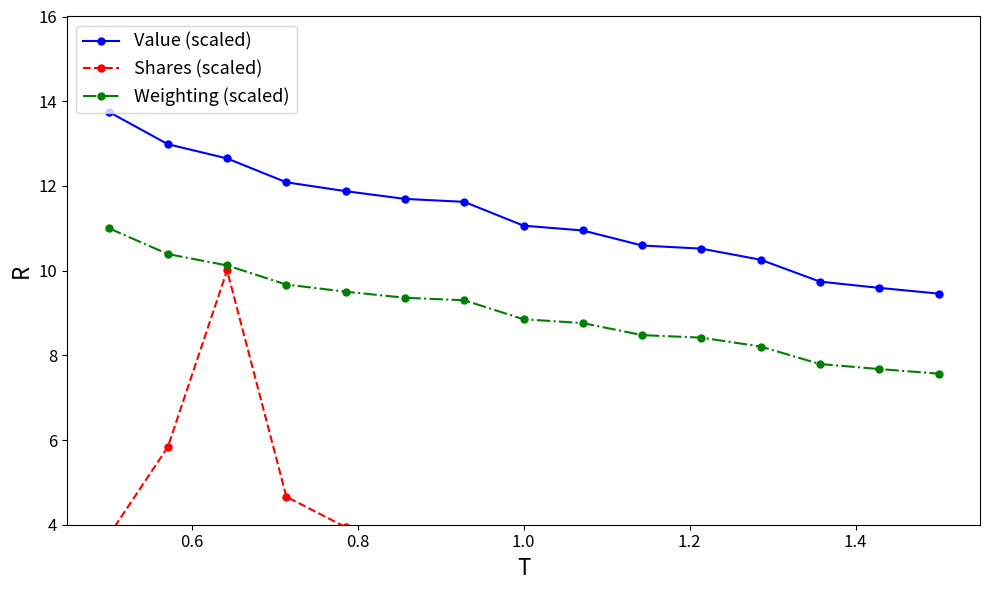

How many lines are shown in the chart?

3